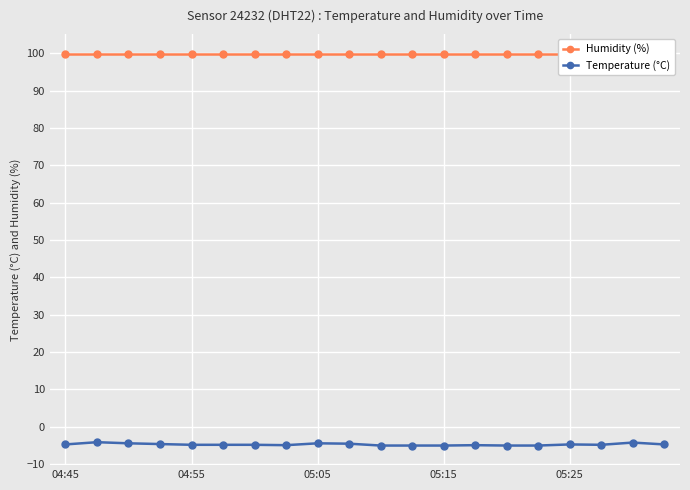

Between 14 and 13, which is larger?

14